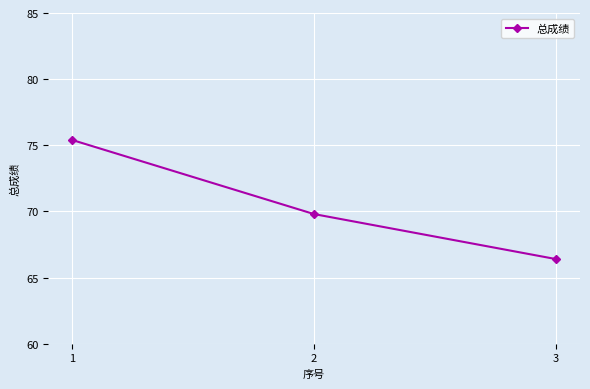

List the labels in order of value, largest first.

1, 2, 3